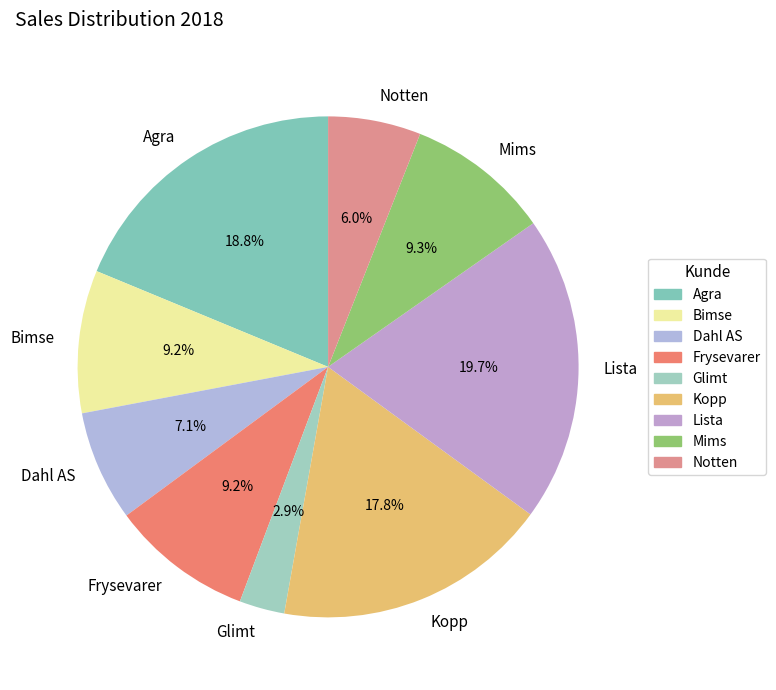

To the nearest percent, what percentage of the pie is Agra?

19%